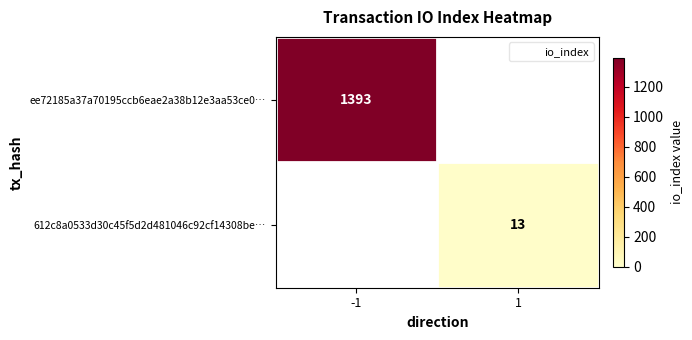

Is the value of ee72185a37a70195ccb6eae2a38b12e3aa53ce0… at 1 greater than the value of 612c8a0533d30c45f5d2d481046c92cf14308be… at -1?

No